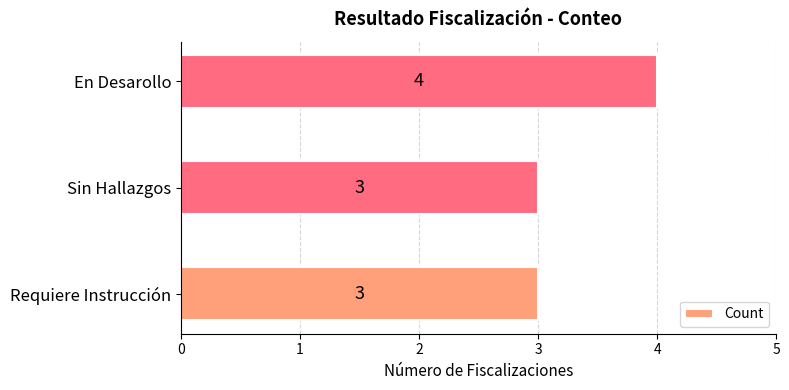

What is the ratio of the value at En Desarollo to the value at Sin Hallazgos?

1.3